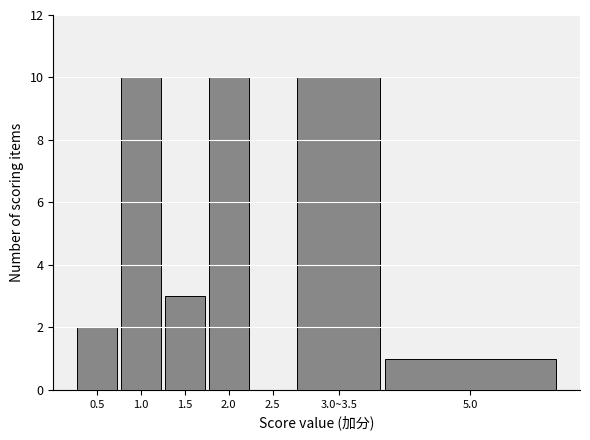

Reading left to right, what are all the values shown in this chart?

0.5=2	1.0=10	1.5=3	2.0=10	2.5=0	3.0~3.5=10	5.0=1